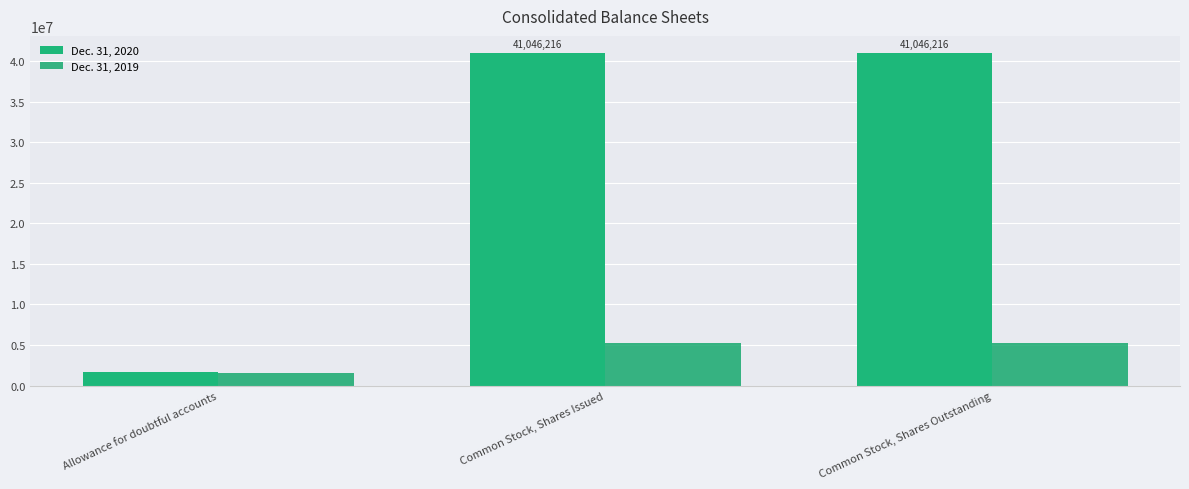

The Dec. 31, 2019 series shows 5285054 at Common Stock, Shares Outstanding. True or false?

True